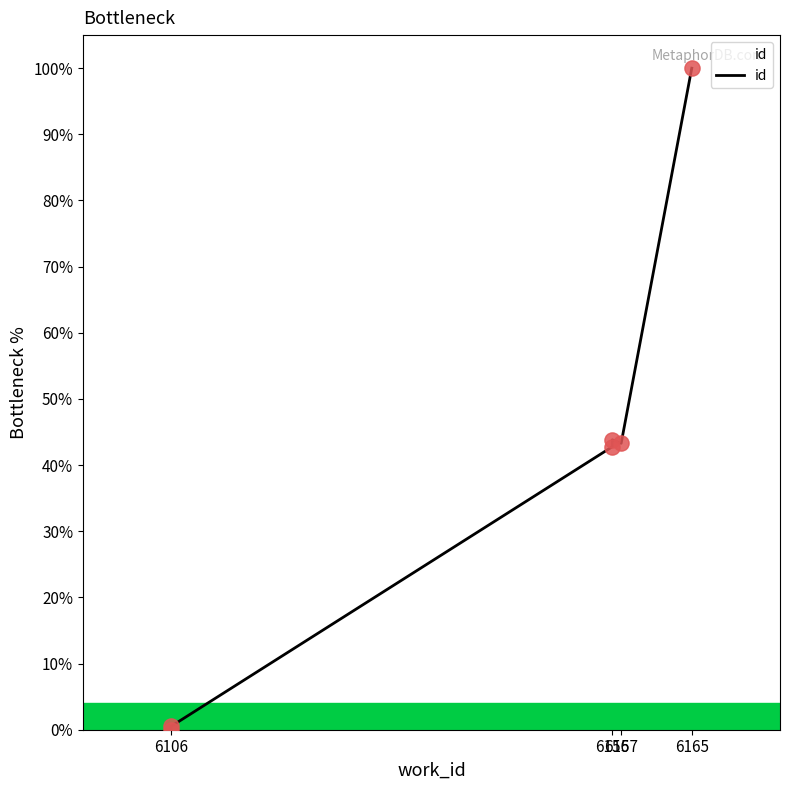

Between 6157 and 6106, which is larger?

6157